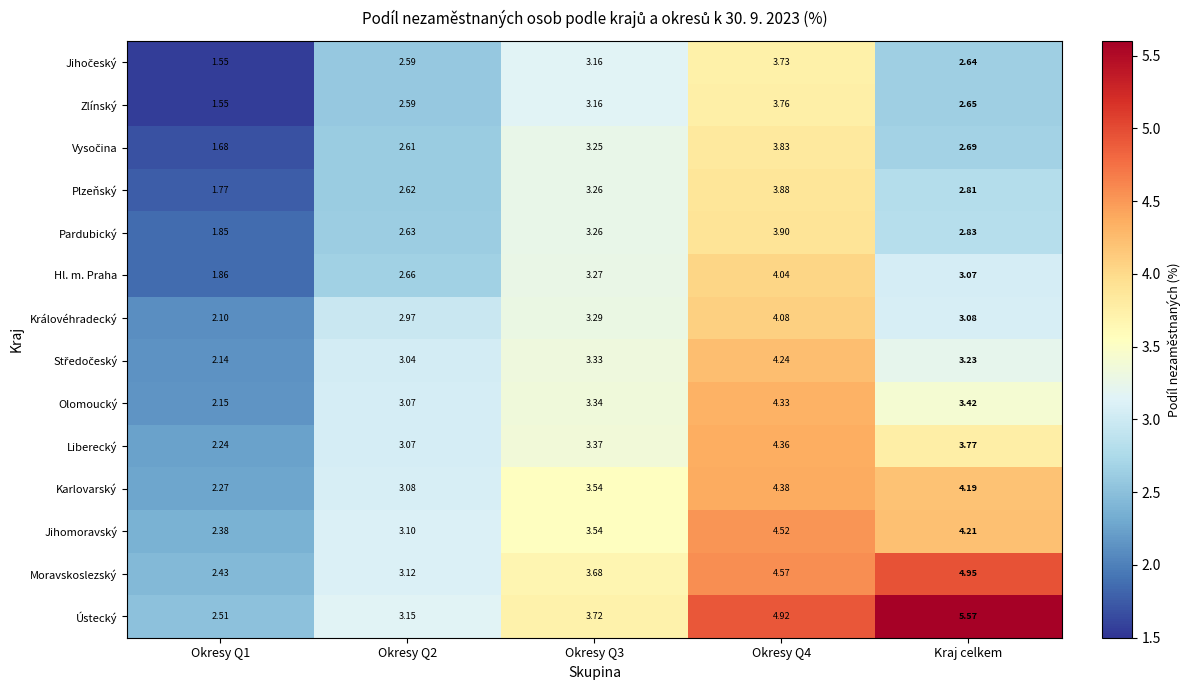

Which series has the widest spread of values?

Ústecký